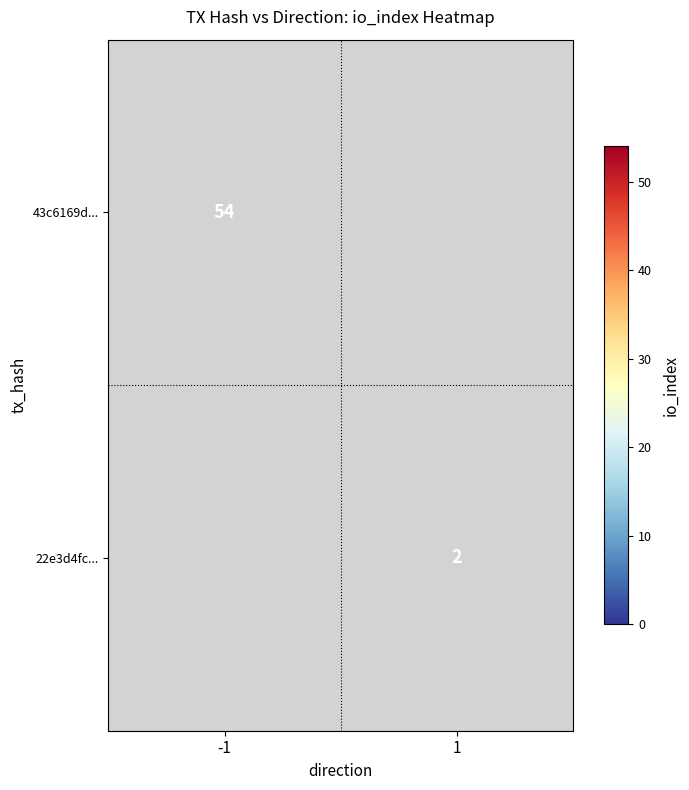

What is the difference between the highest and lowest values at -1?

54